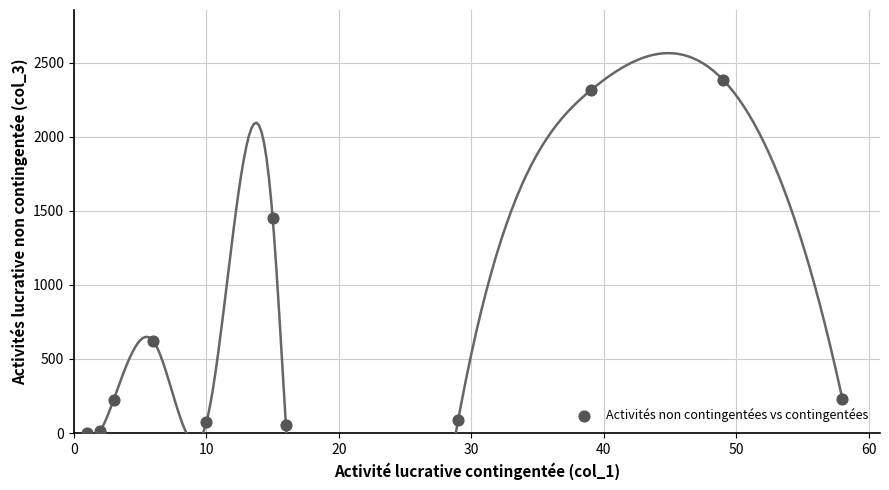

What is the average X value?

21